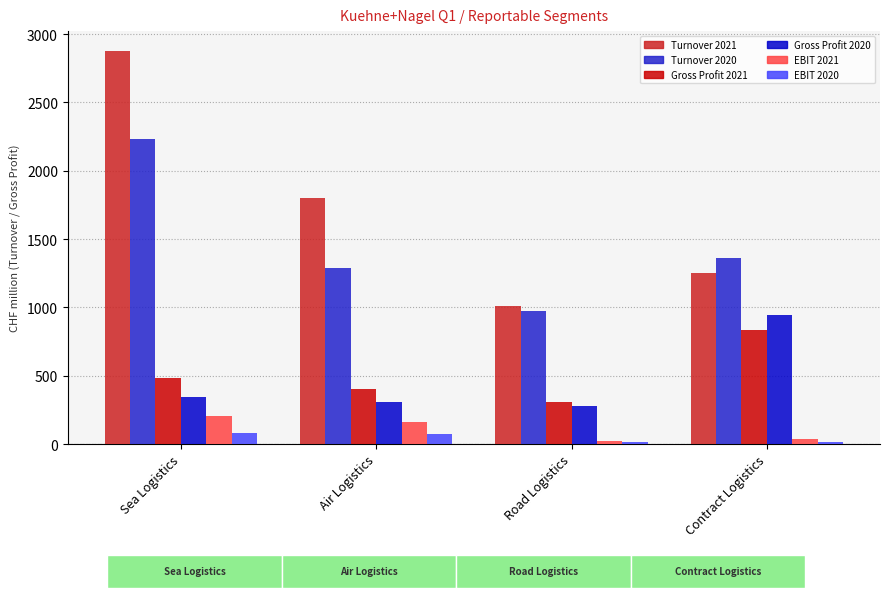

The Turnover 2021 series shows 1248 at Contract Logistics. True or false?

True